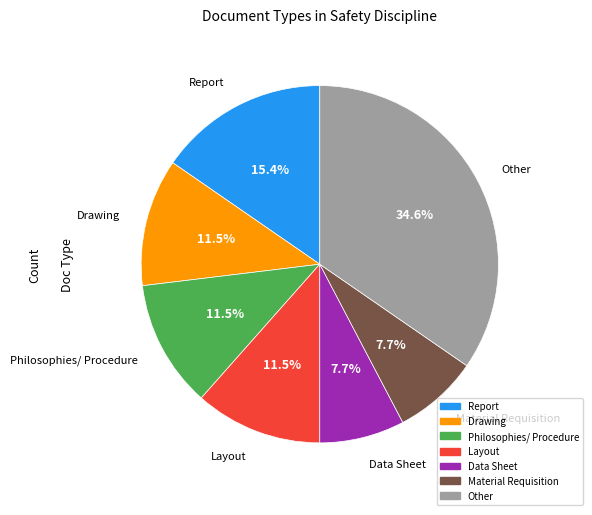

What is the largest slice in the pie chart?

Other